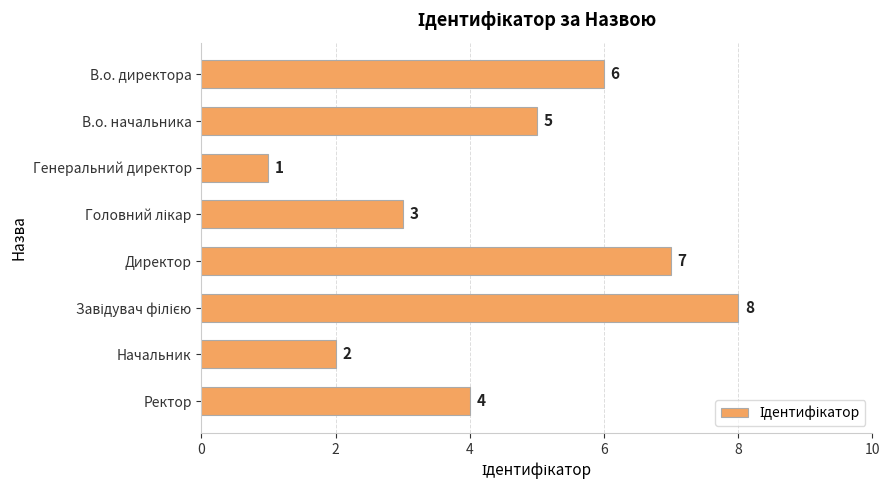

How many values are between 3 and 7?

5